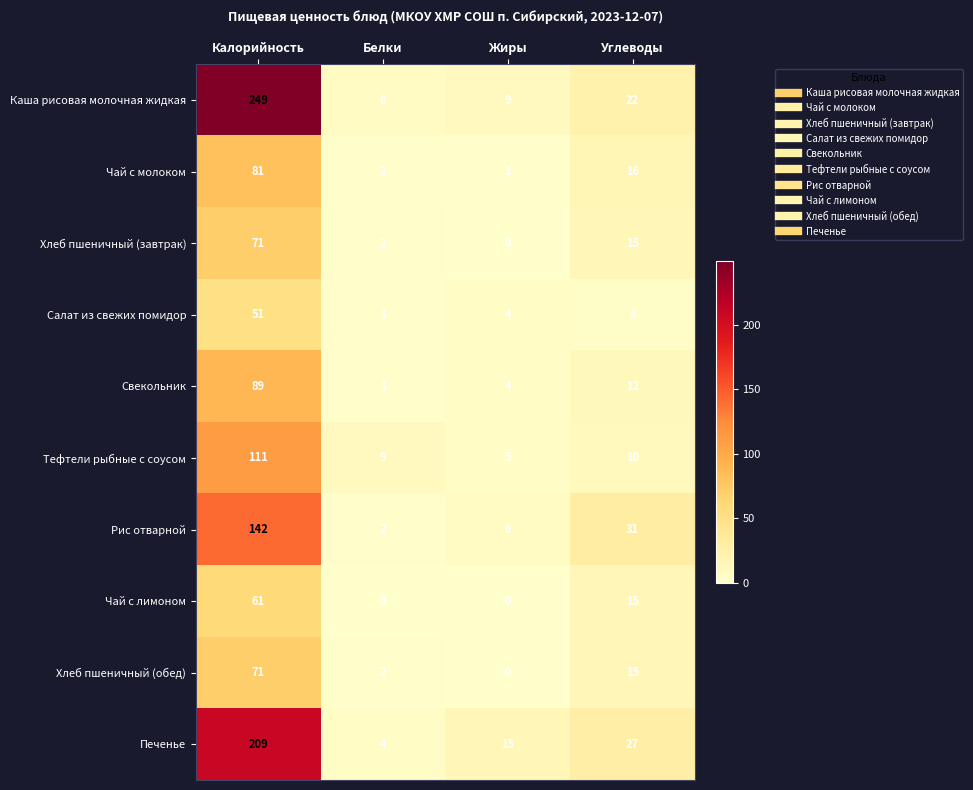

True or false: Тефтели рыбные с соусом has a value of 16 at Белки.

False